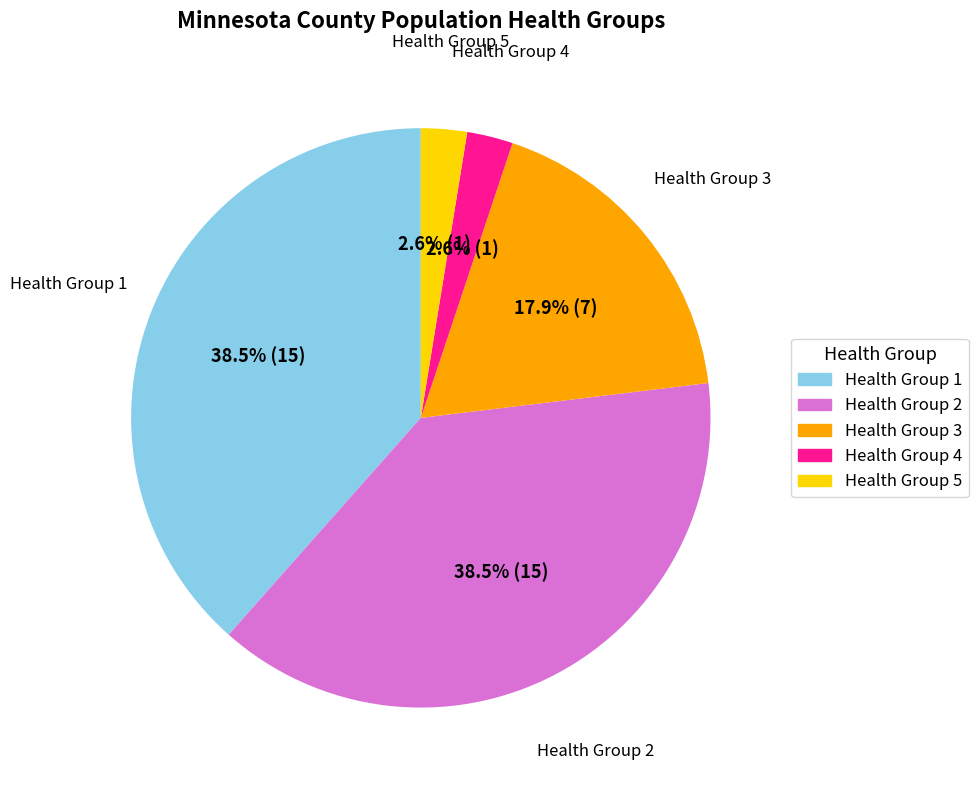

Does Health Group 1 account for over 50% of the chart?

No